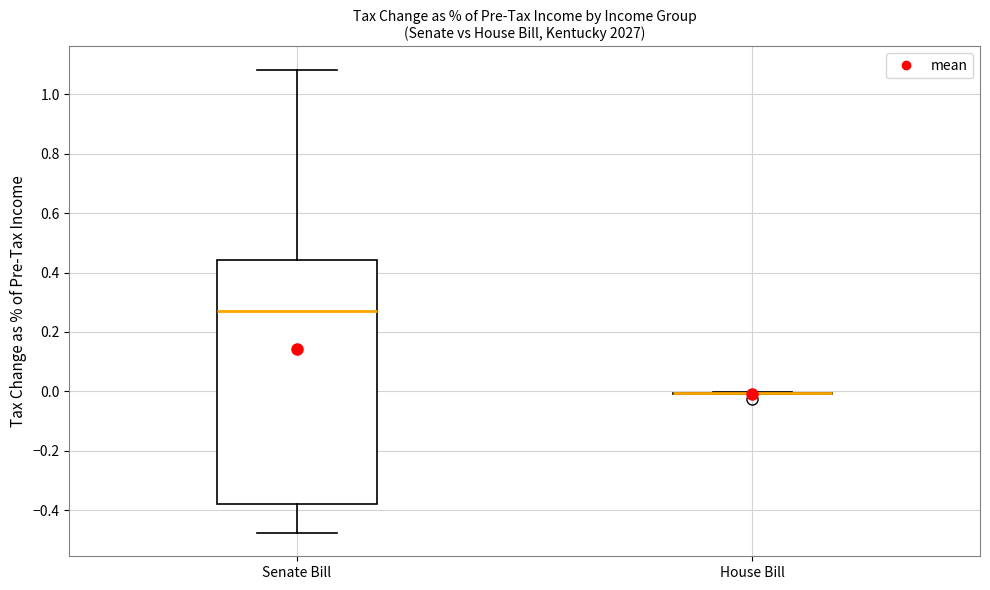

Reading left to right, transcribe this box plot: for each box, give where its median line is, the range the box spans, and where its two whiskers end, as read against the y-axis. The values are not printed on the chart, so give them approximately, as read against the axis.

Senate Bill: median 0.28, box -0.38 to 0.44, whiskers -0.48 to 1.08
House Bill: box collapsed to a line at 0.00, whiskers 0.00 to 0.00